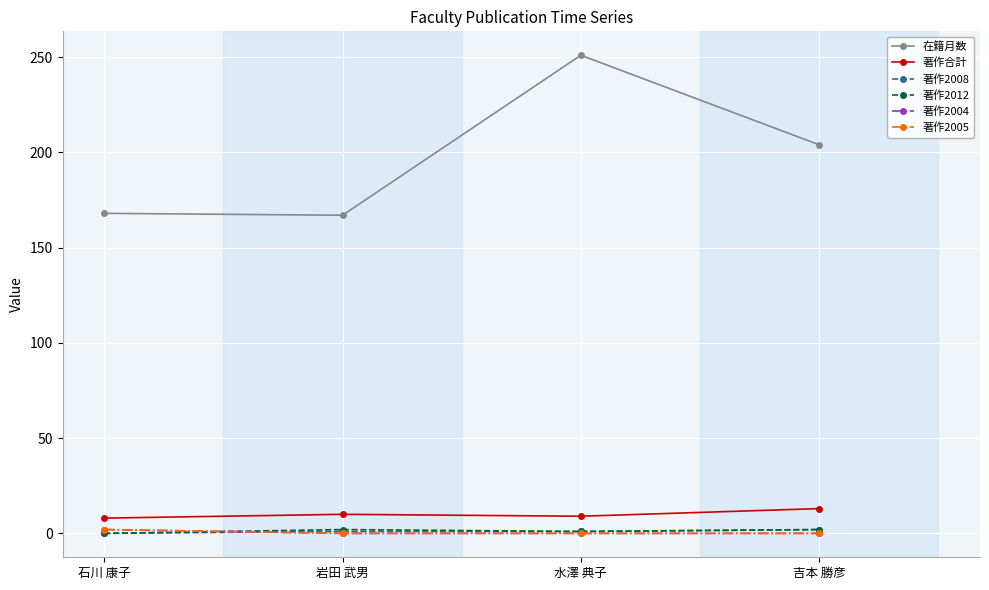

What position from the right is 吉本 勝彦?

1